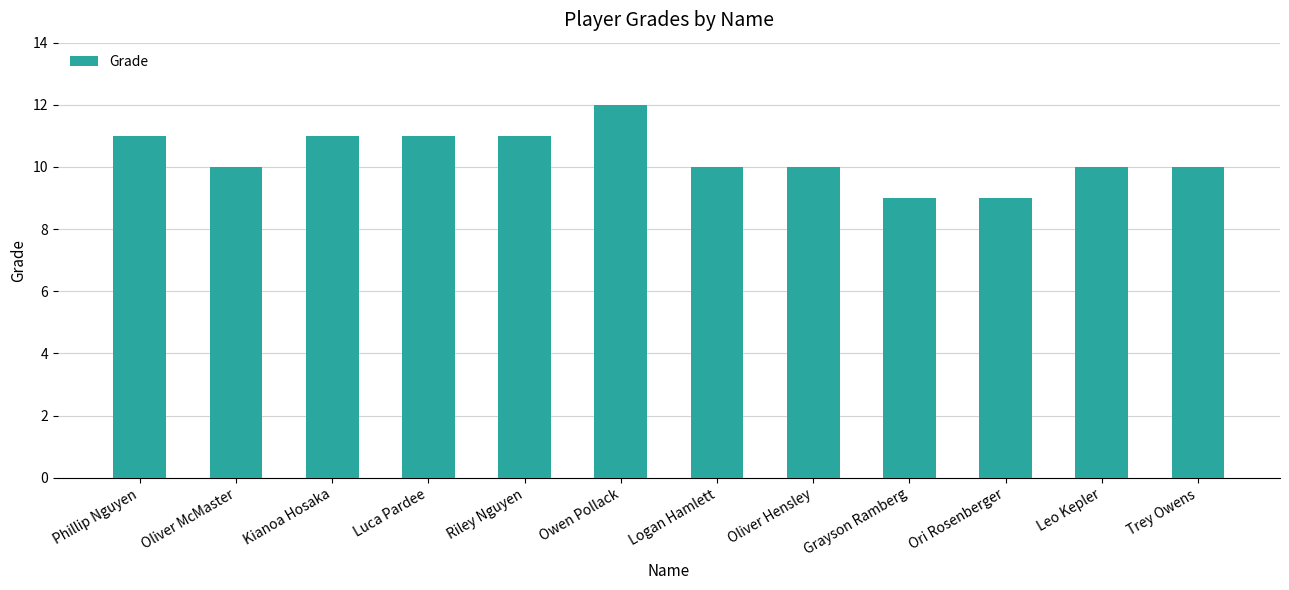

How many data points does each series have?

12